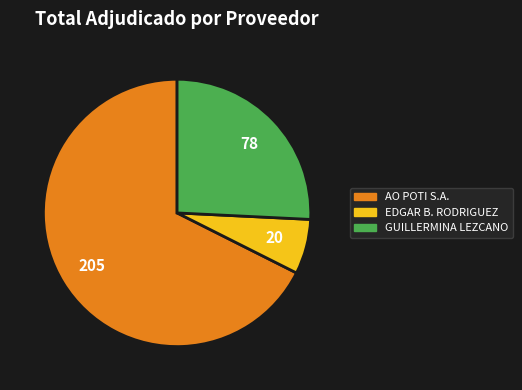

Does any single category account for the majority?

Yes